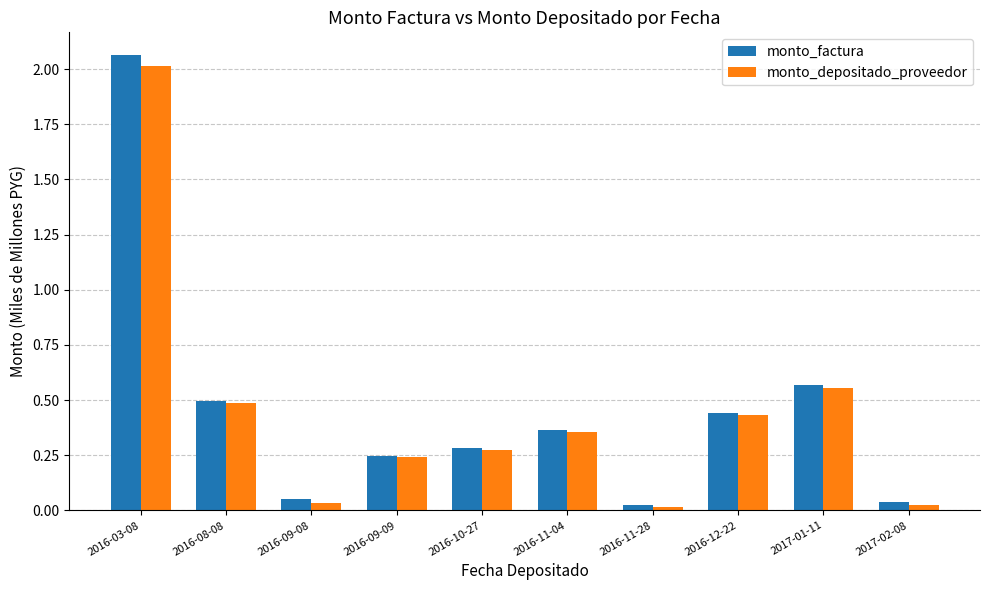

List the series in order of their peak value, lowest first.

monto_depositado_proveedor, monto_factura